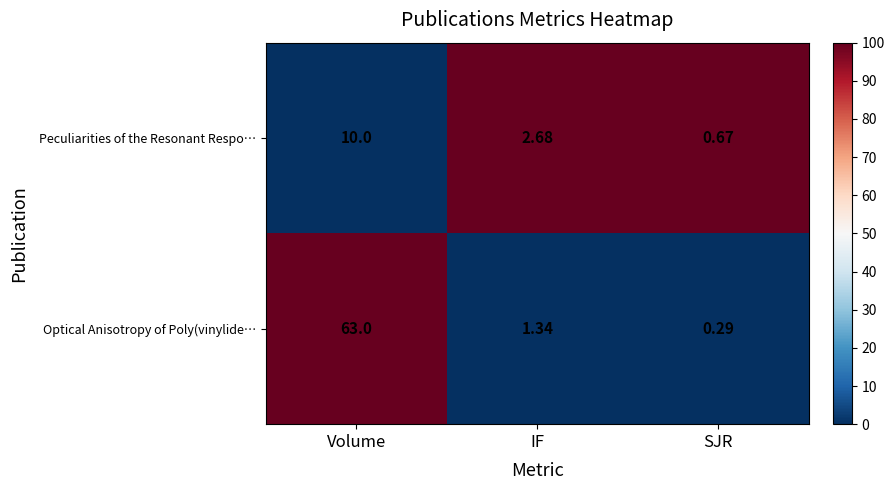

How many data points in Optical Anisotropy of Poly(vinylide… are above 1?

2